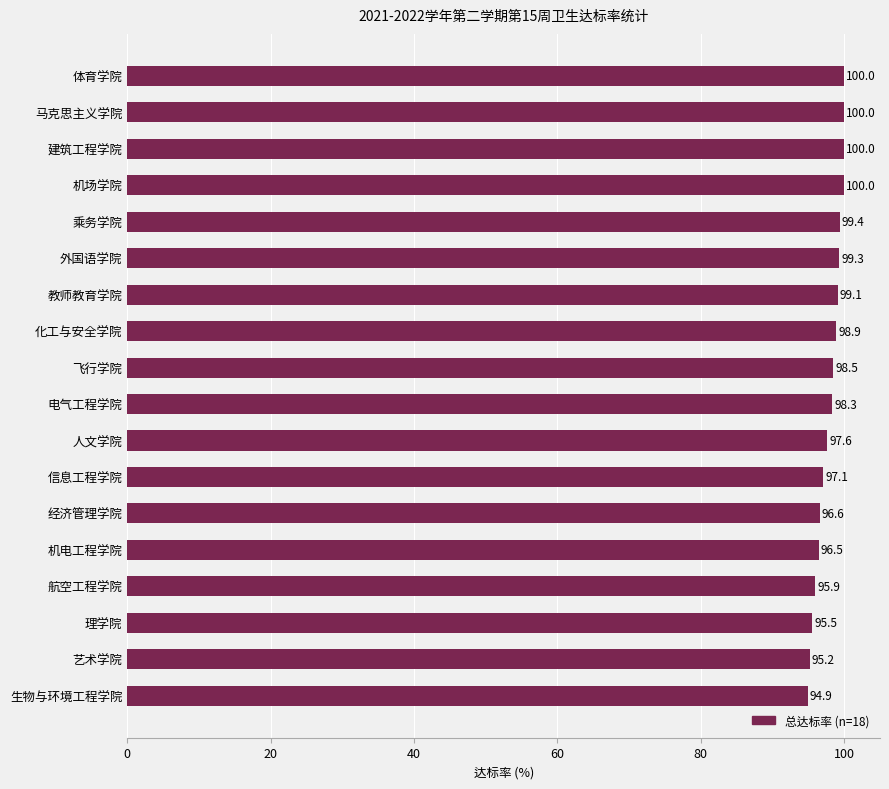

How many bars are there in total?

18